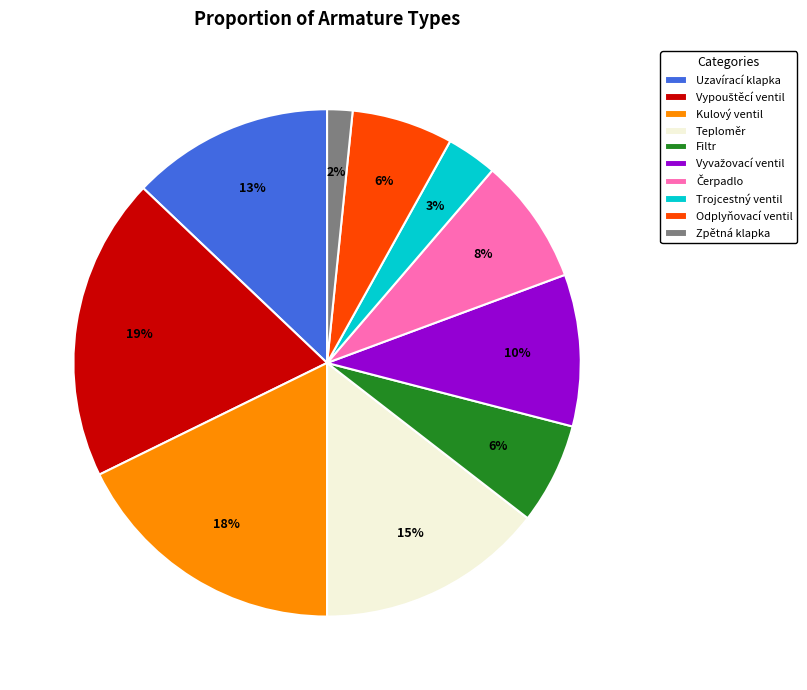

To the nearest percent, what is the average slice percentage?

10%